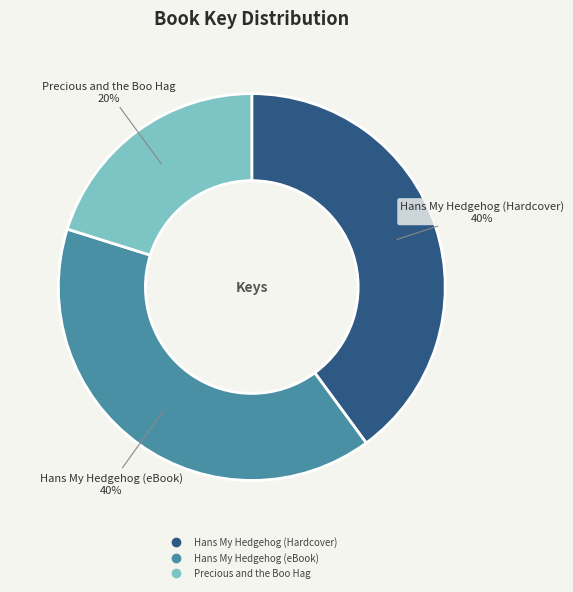

Is the sum of Precious and the Boo Hag and Hans My Hedgehog (eBook) greater than half?

Yes